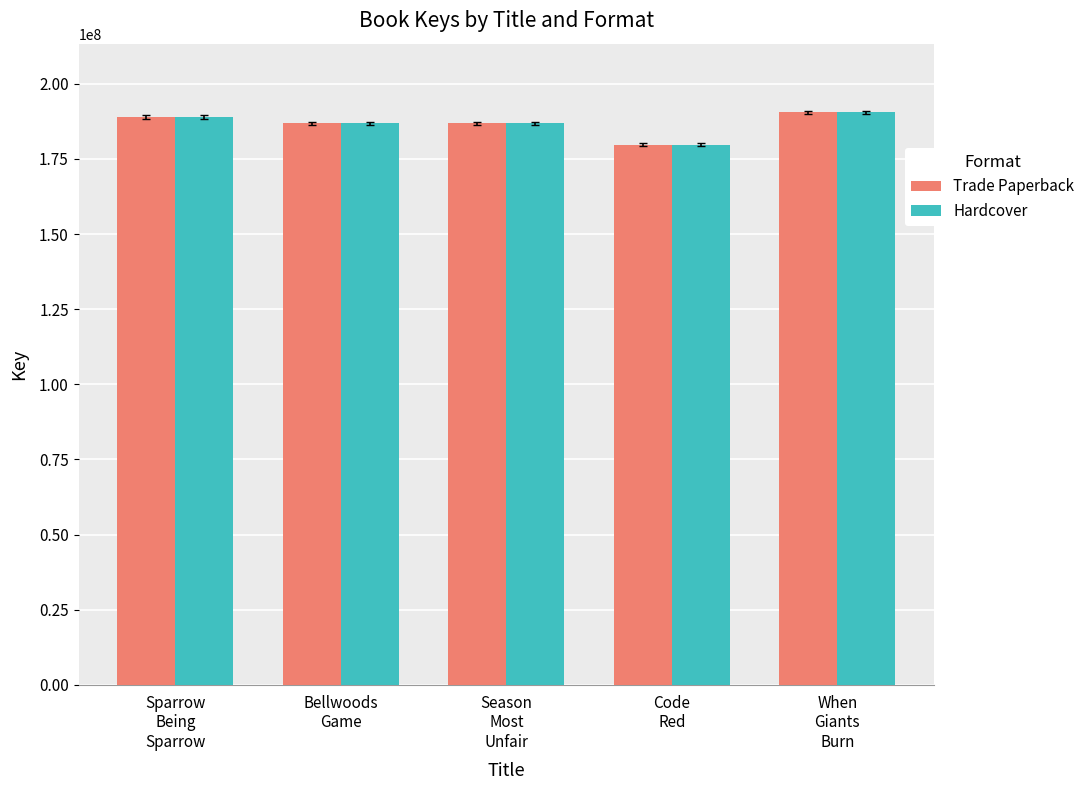

What is the label of the 5th bar from the right?

Sparrow
Being
Sparrow